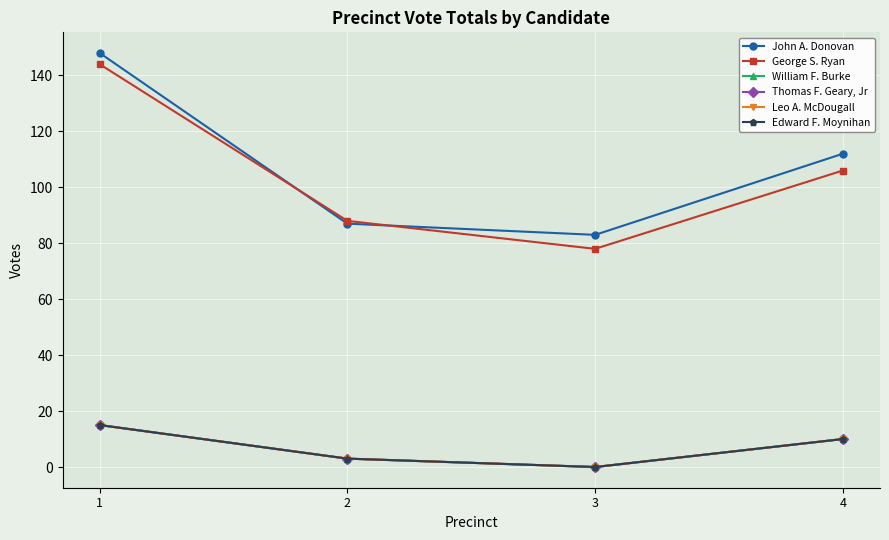

True or false: William F. Burke and John A. Donovan cross at least once.

False